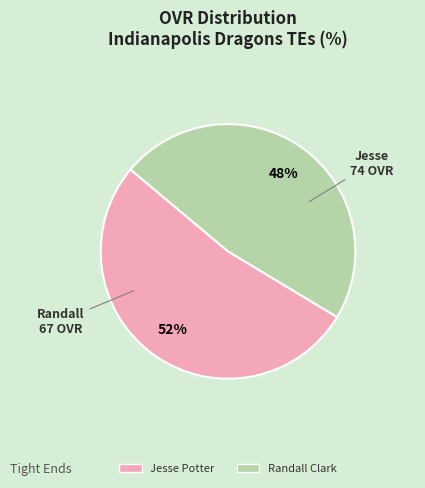

To the nearest percent, what portion does Jesse Potter represent?

52%